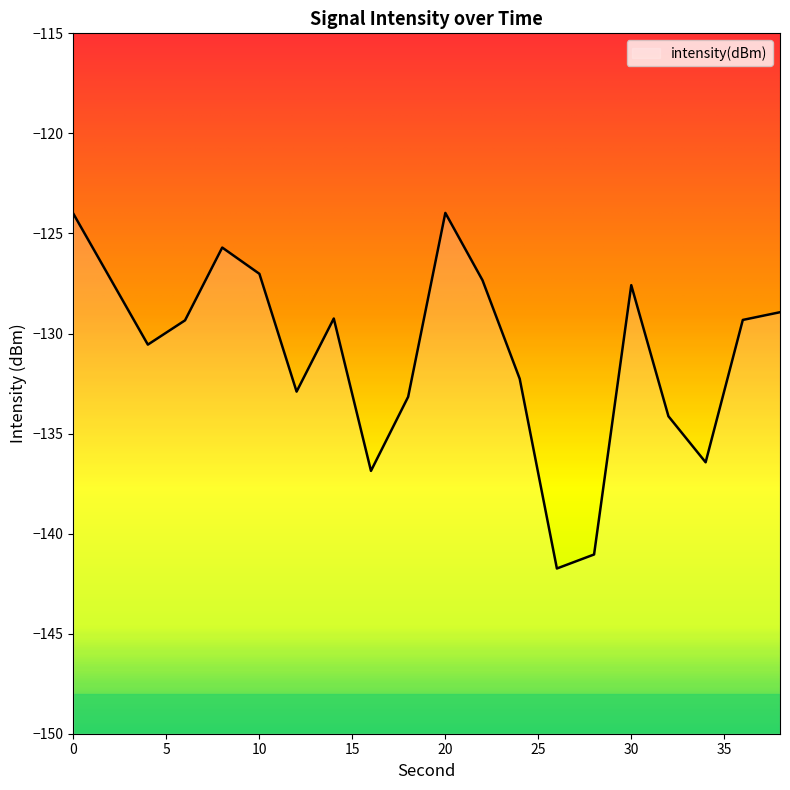

Reading left to right, list all the values displayed in this chart.

0=-124.0	2=-127.3	4=-130.6	6=-129.3	8=-125.7	10=-127.0	12=-132.9	14=-129.3	16=-136.9	18=-133.2	20=-124.0	22=-127.3	24=-132.3	26=-141.7	28=-141.0	30=-127.6	32=-134.1	34=-136.4	36=-129.3	38=-128.9